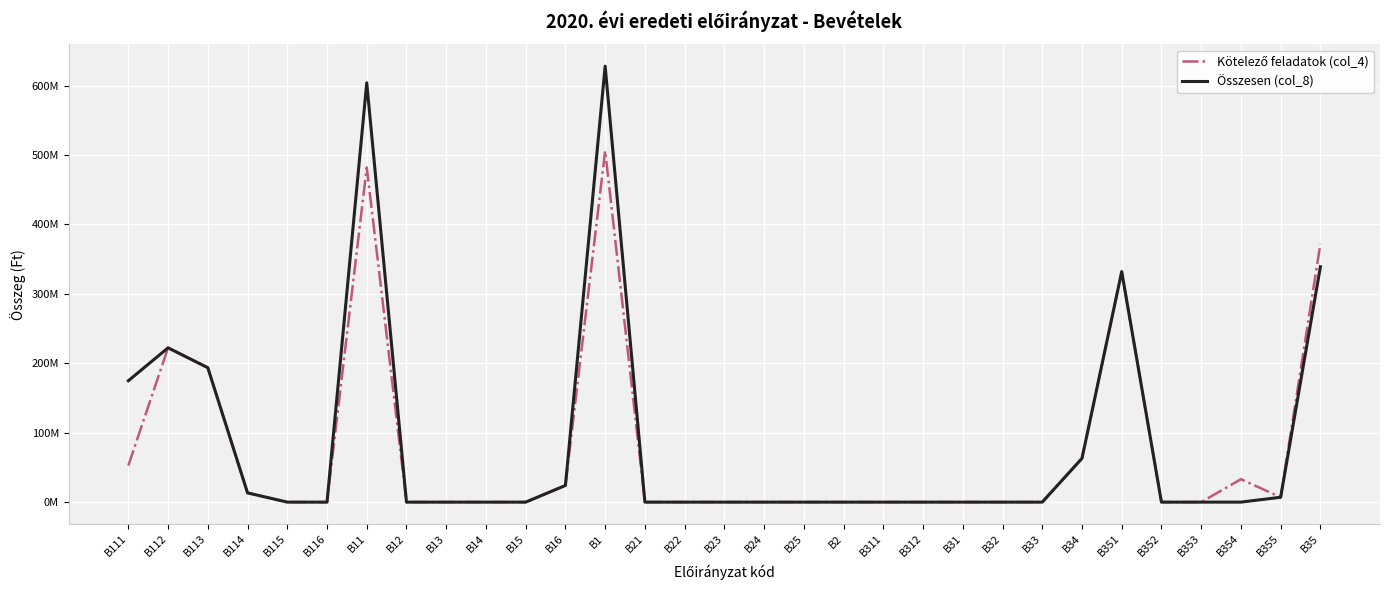

Reading left to right, list all the values displayed in this chart.

Kötelező feladatok (col_4): 52707242	222255550	193605490	13301883	0	0	481870165	0	0	0	0	24000000	505870165	0	0	0	0	0	0	0	0	0	0	0	63000000	332000000	0	0	33000000	7000000	372000000
Összesen (col_8): 174810042	222255550	193605490	13301883	0	0	603972965	0	0	0	0	24000000	627972965	0	0	0	0	0	0	0	0	0	0	0	63000000	332000000	0	0	0	7000000	339000000